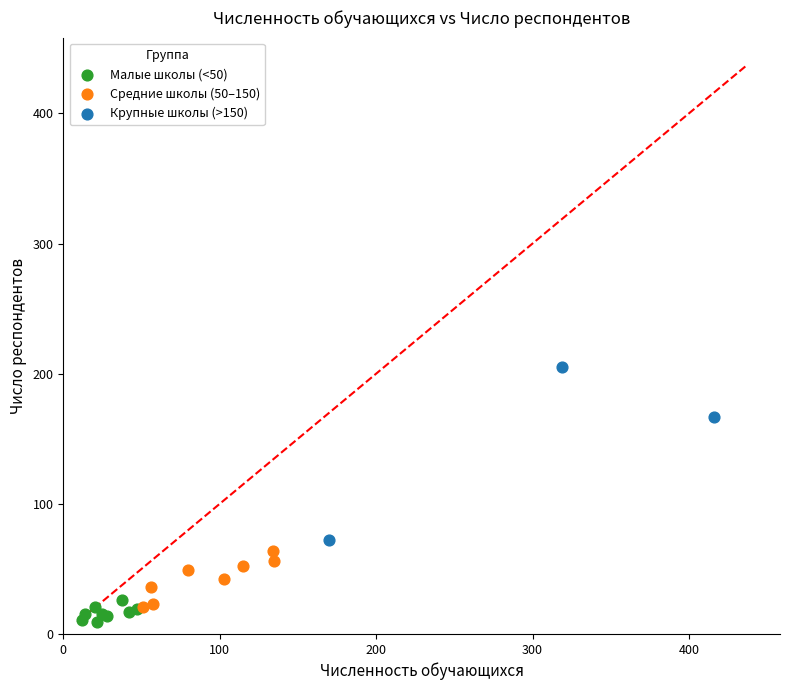

Which series contains the highest Y value?

Крупные школы (>150)